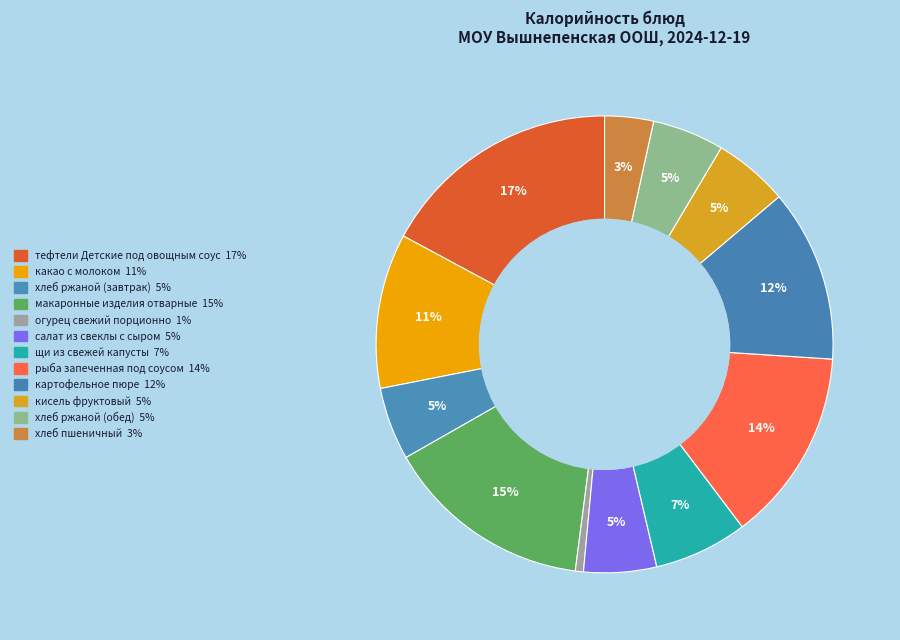

To the nearest percent, what is the average slice percentage?

8%